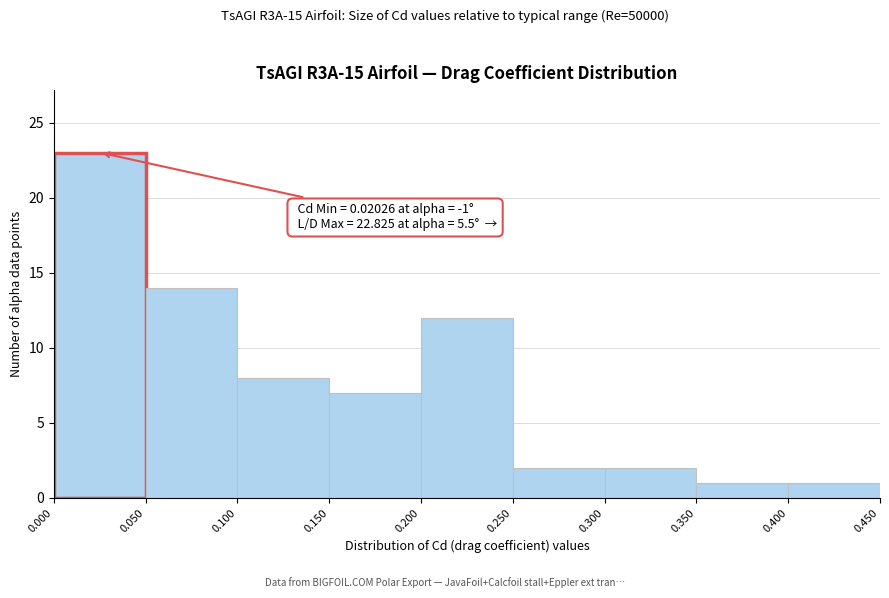

Over which range of the x-axis is the bar tallest?

0.000 to 0.050